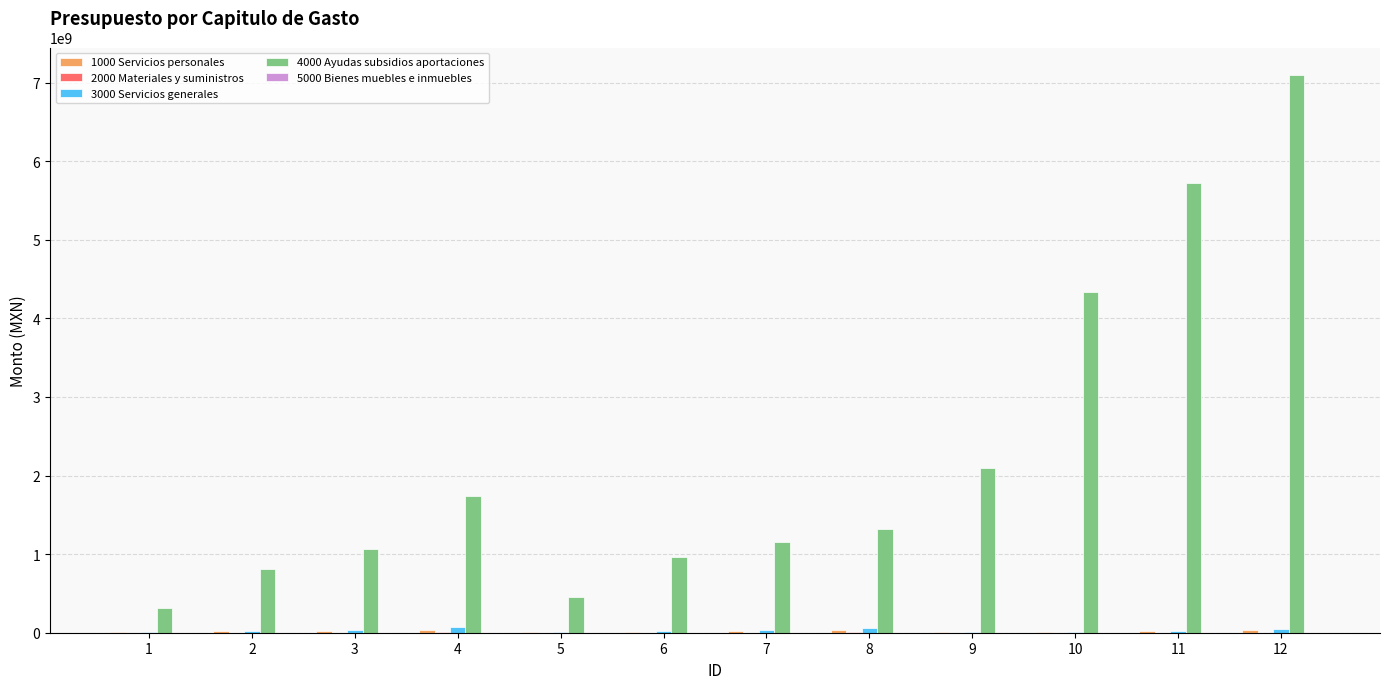

What is the greatest value displayed?

7091595901.7